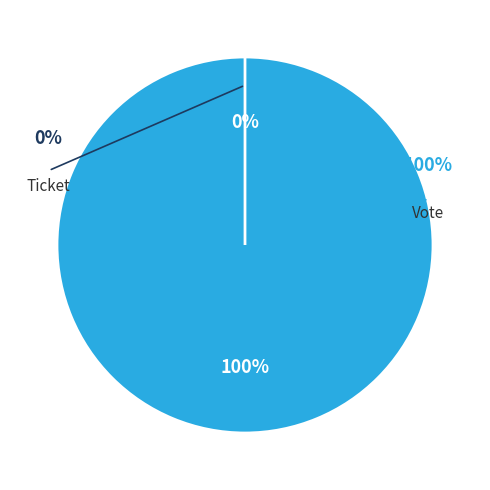

Does Vote represent more than half of the total?

Yes